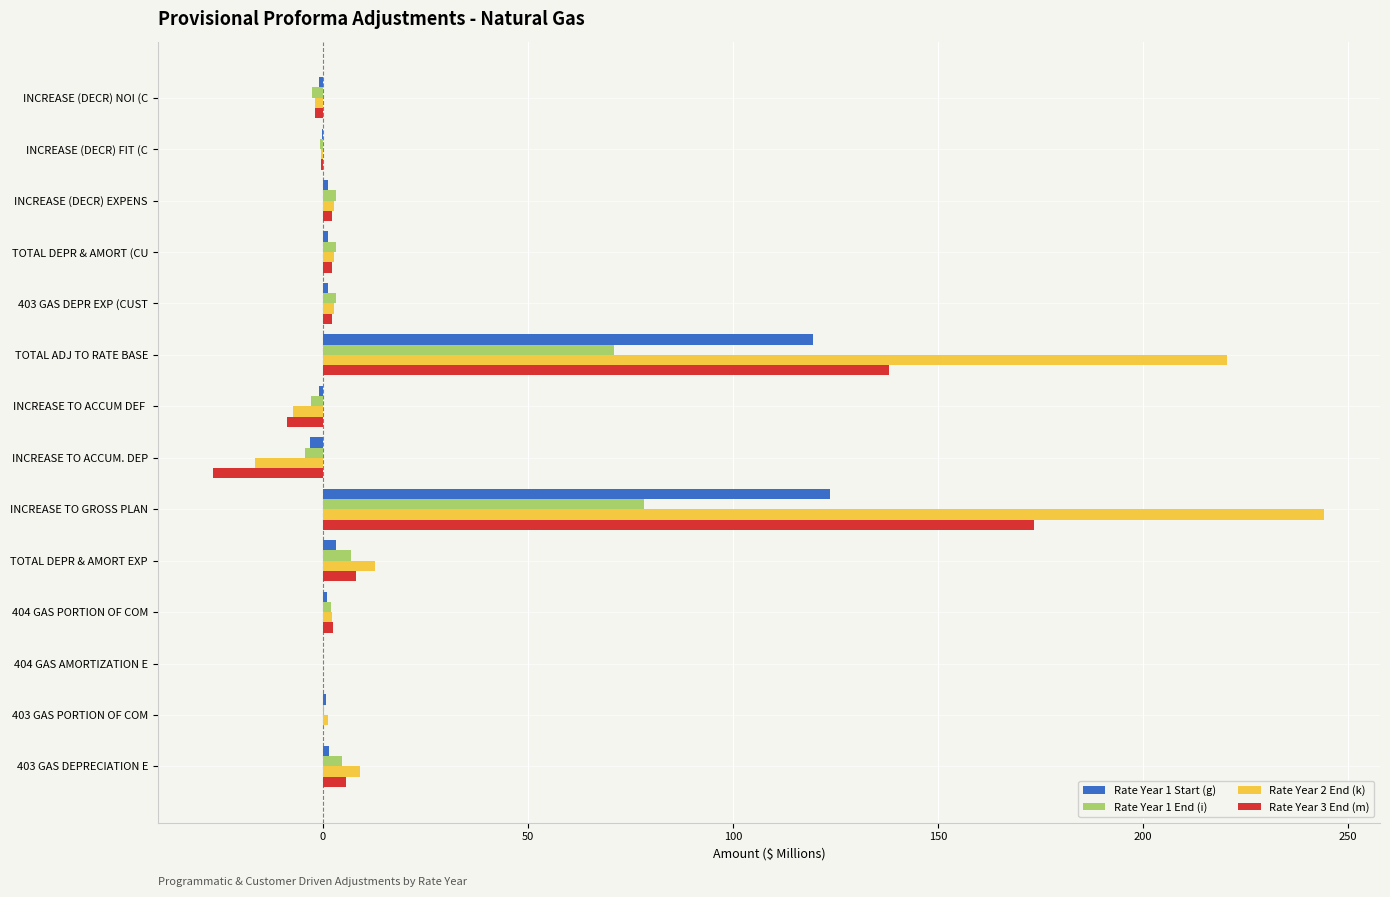

Is the value of Rate Year 1 Start (g) at TOTAL ADJ TO RATE BASE greater than the value of Rate Year 2 End (k) at 404 GAS AMORTIZATION E?

Yes